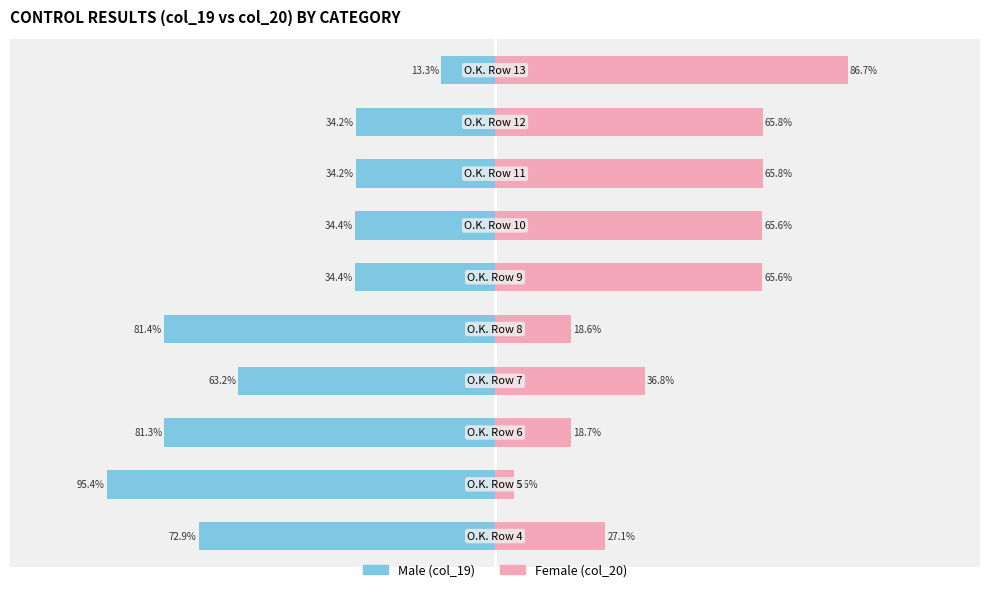

What is the average value of the Female series?

45.5